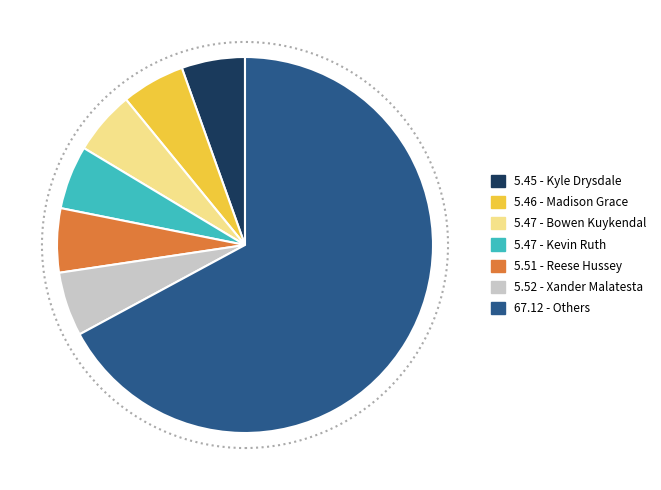

How many segments does this pie chart have?

7